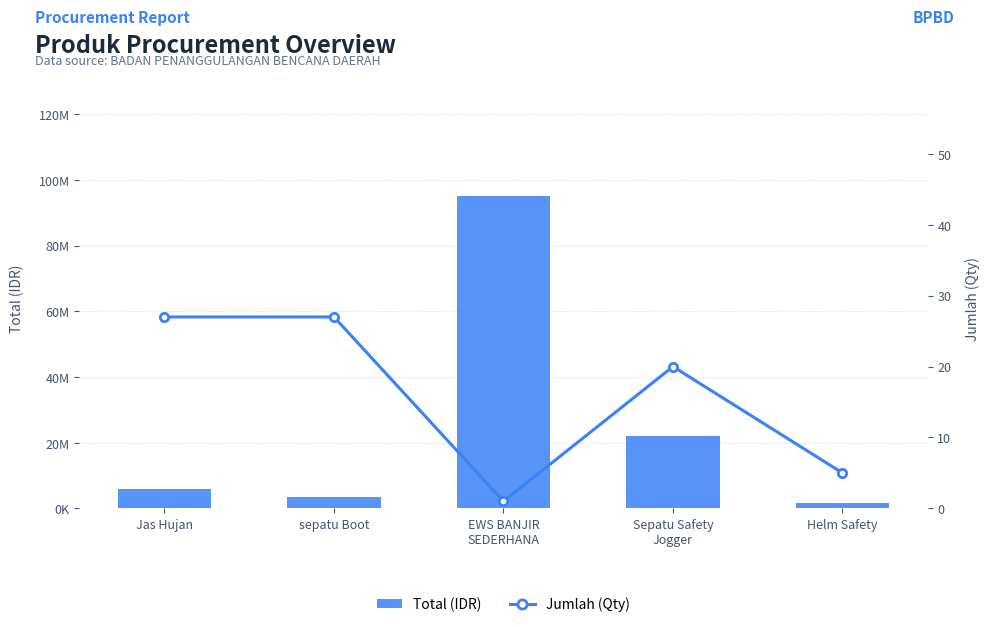

What is the difference between the highest and lowest values at EWS BANJIR
SEDERHANA?

95015999